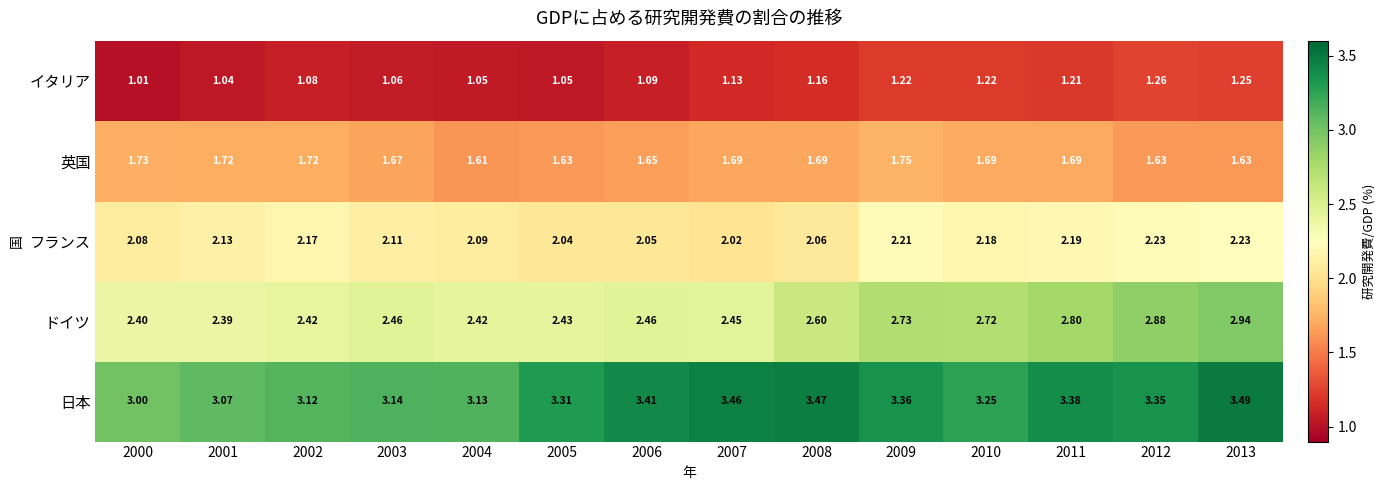

At 2000, list the series in order from smallest to largest.

イタリア, 英国, フランス, ドイツ, 日本